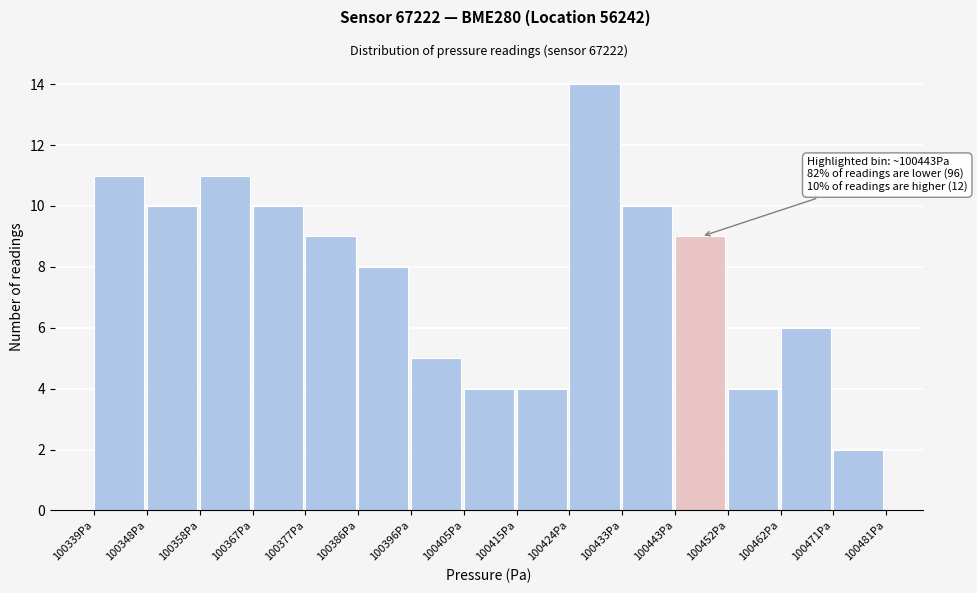

Which range on the x-axis has the tallest bar?

100424 to 100433